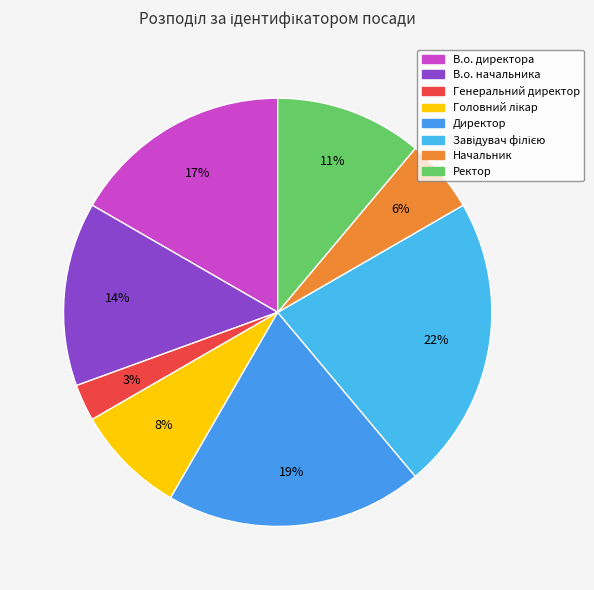

To the nearest percent, what portion does В.о. директора represent?

17%